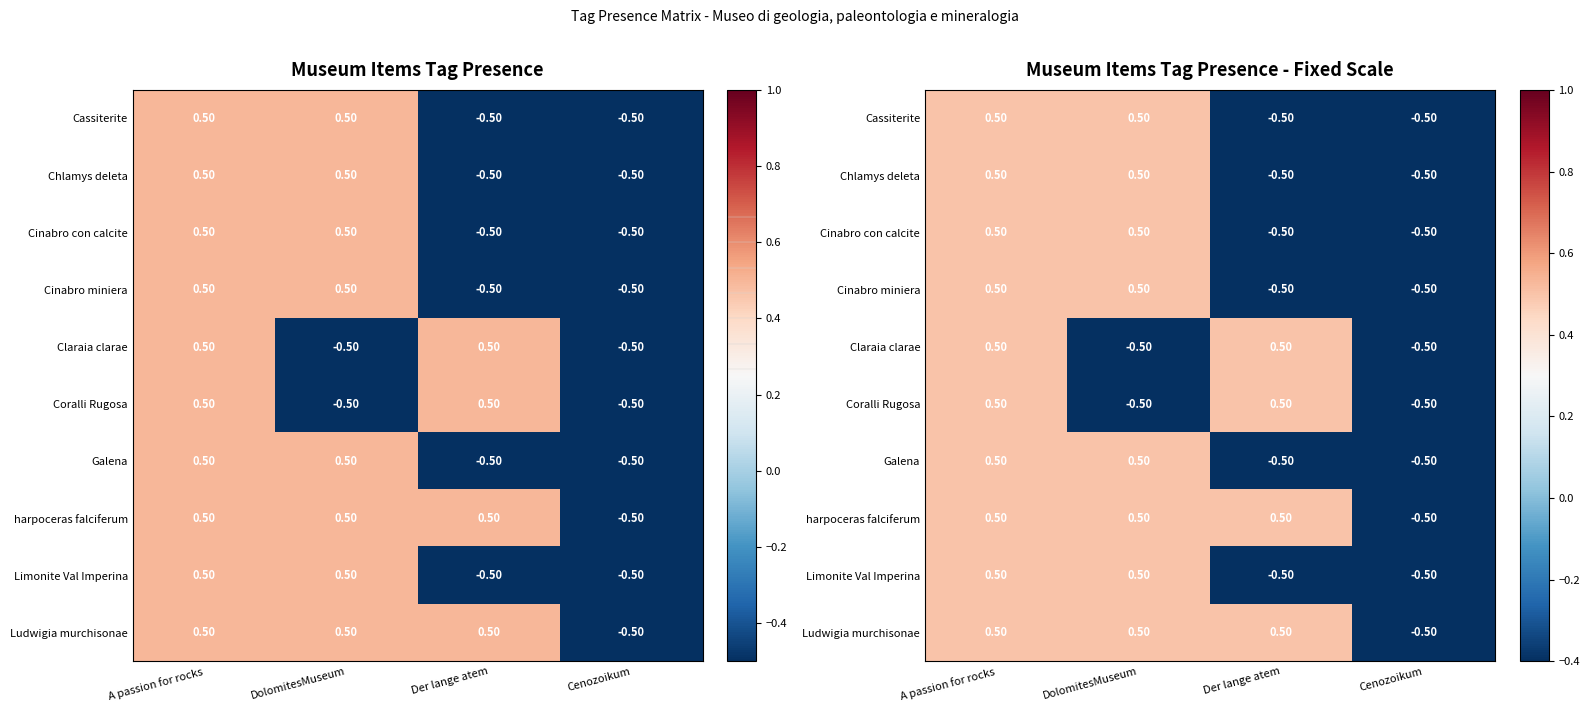

At which label is Limonite Val Imperina closest to 0?

A passion for rocks